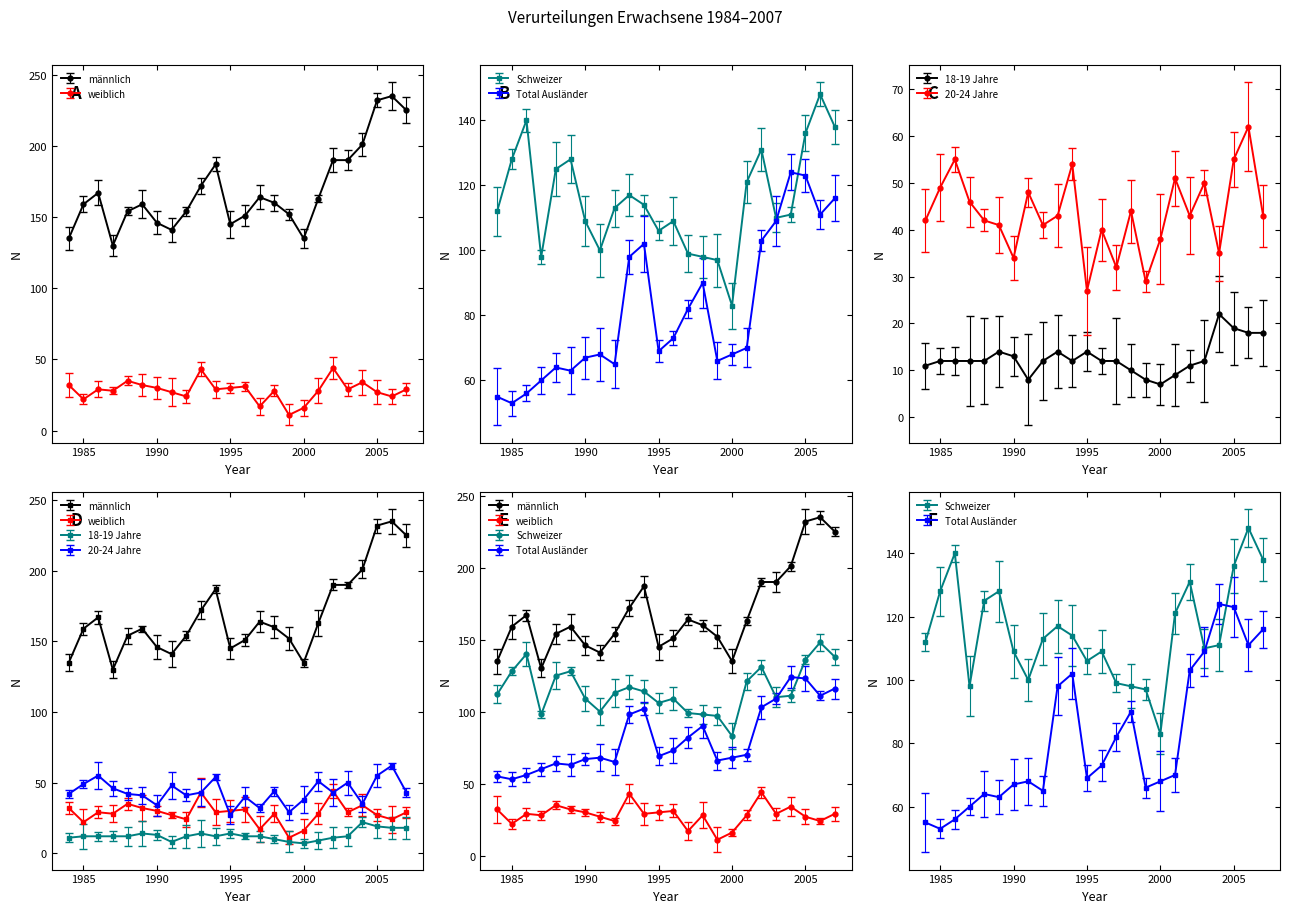

At which label does Total Ausländer first exceed 70?

1993